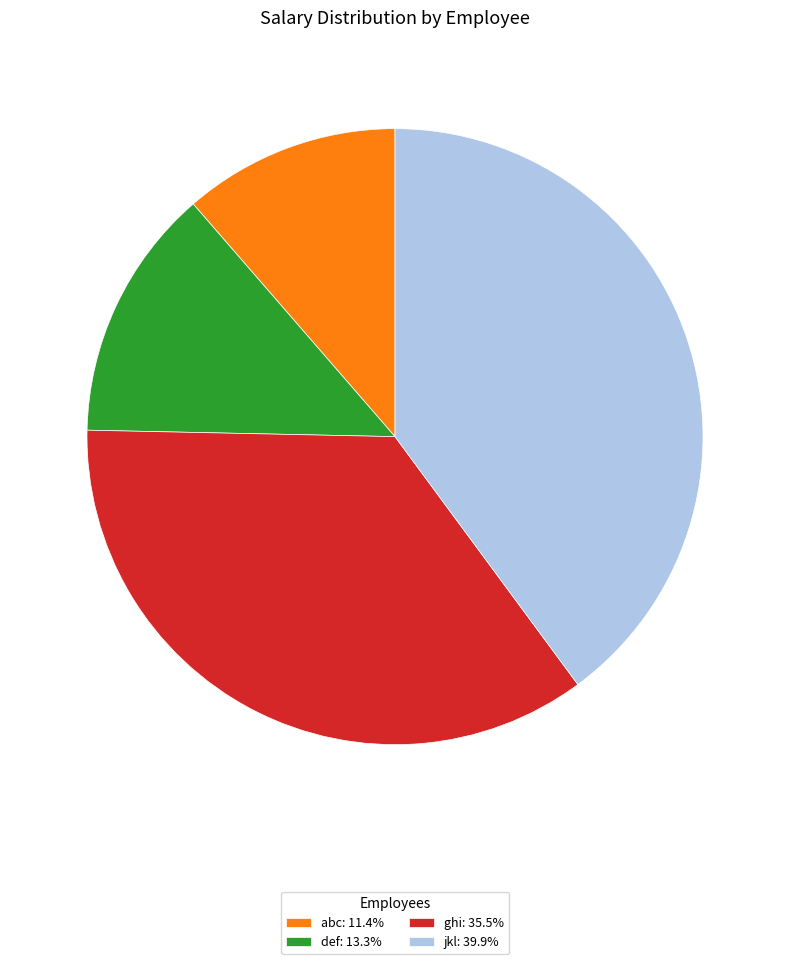

True or false: def accounts for 13% of the total.

True